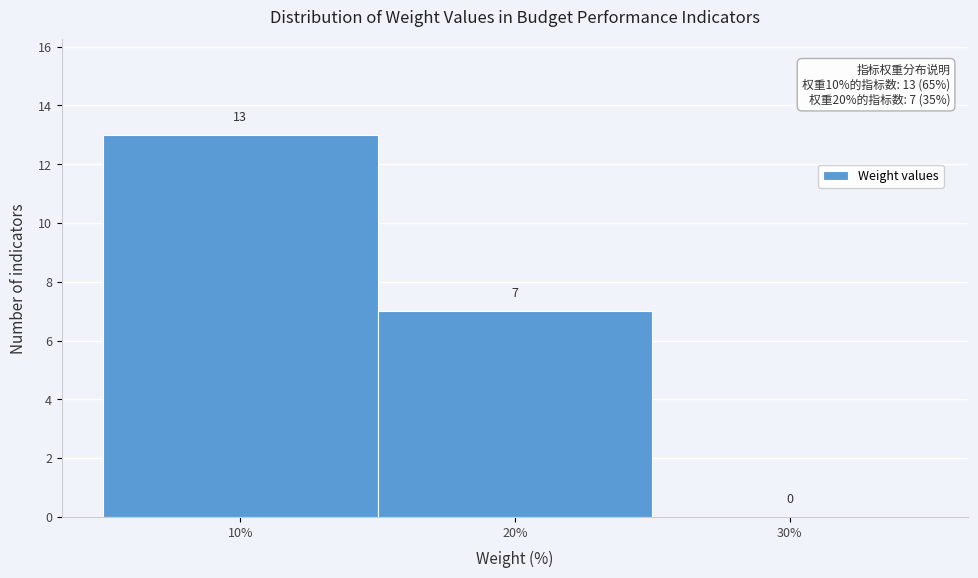

Reading left to right, list every bar in this chart as the range it spans on the x-axis followed by its height.

5 to 15: 13
15 to 25: 7
25 to 35: 0